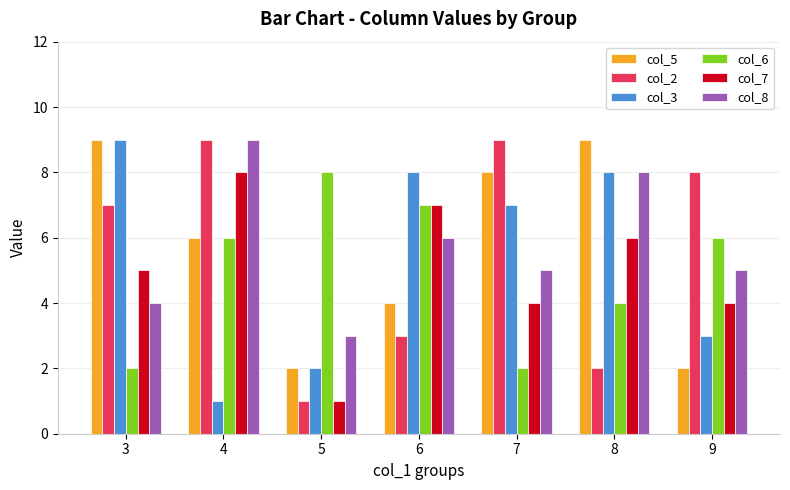

How many data points does each series have?

7